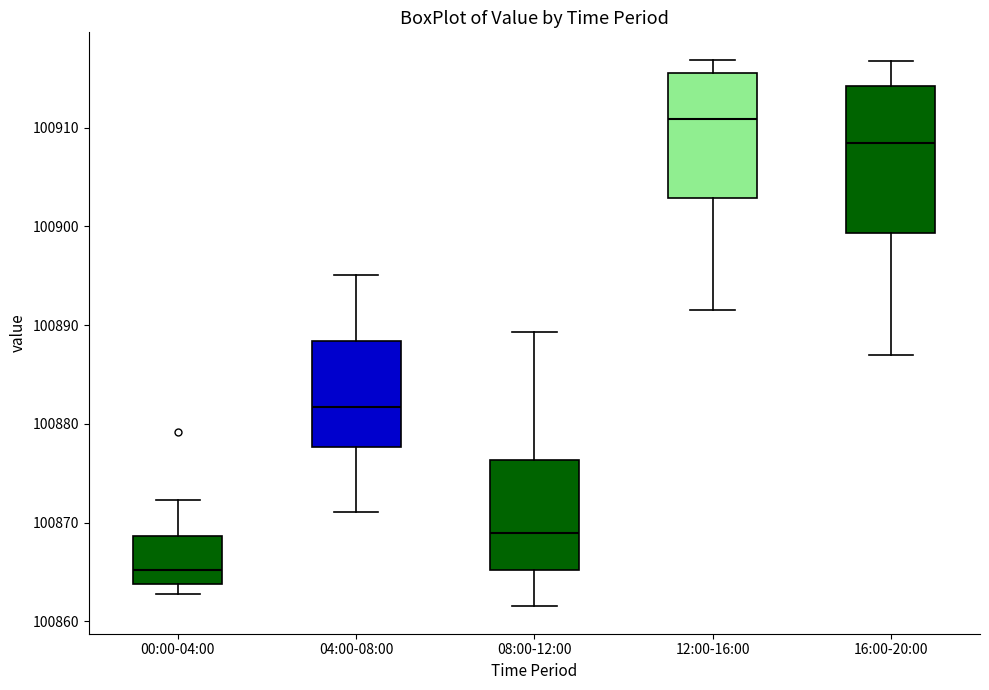

Reading left to right, read every box against the y-axis: the position of its median line, the range the box covers, and the ends of its whiskers. The values are not printed on the chart, so give them approximately, as read against the axis.

00:00-04:00: median 100865, box 100864 to 100869, whiskers 100863 to 100872
04:00-08:00: median 100882, box 100878 to 100888, whiskers 100871 to 100895
08:00-12:00: median 100869, box 100865 to 100876, whiskers 100862 to 100889
12:00-16:00: median 100911, box 100903 to 100916, whiskers 100892 to 100917
16:00-20:00: median 100908, box 100899 to 100914, whiskers 100887 to 100917